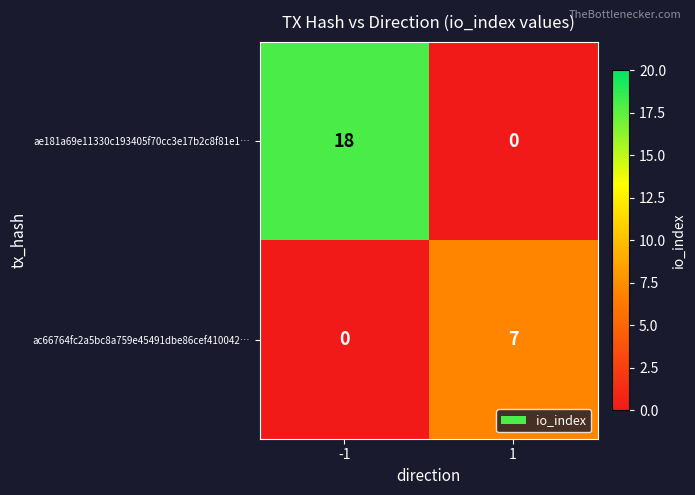

Reading left to right, what are all the values shown in this chart?

ae181a69e11330c193405f70cc3e17b2c8f81e1…: 18	0
ac66764fc2a5bc8a759e45491dbe86cef410042…: 0	7